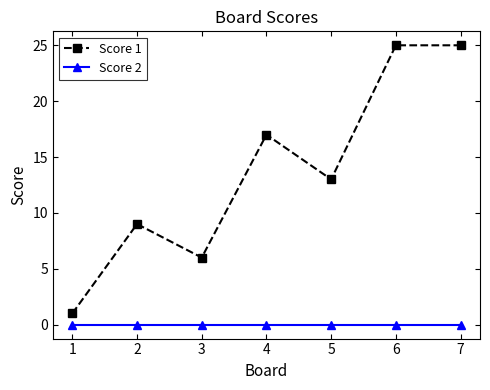

Between 2 and 3, which series saw the biggest shift?

Score 1